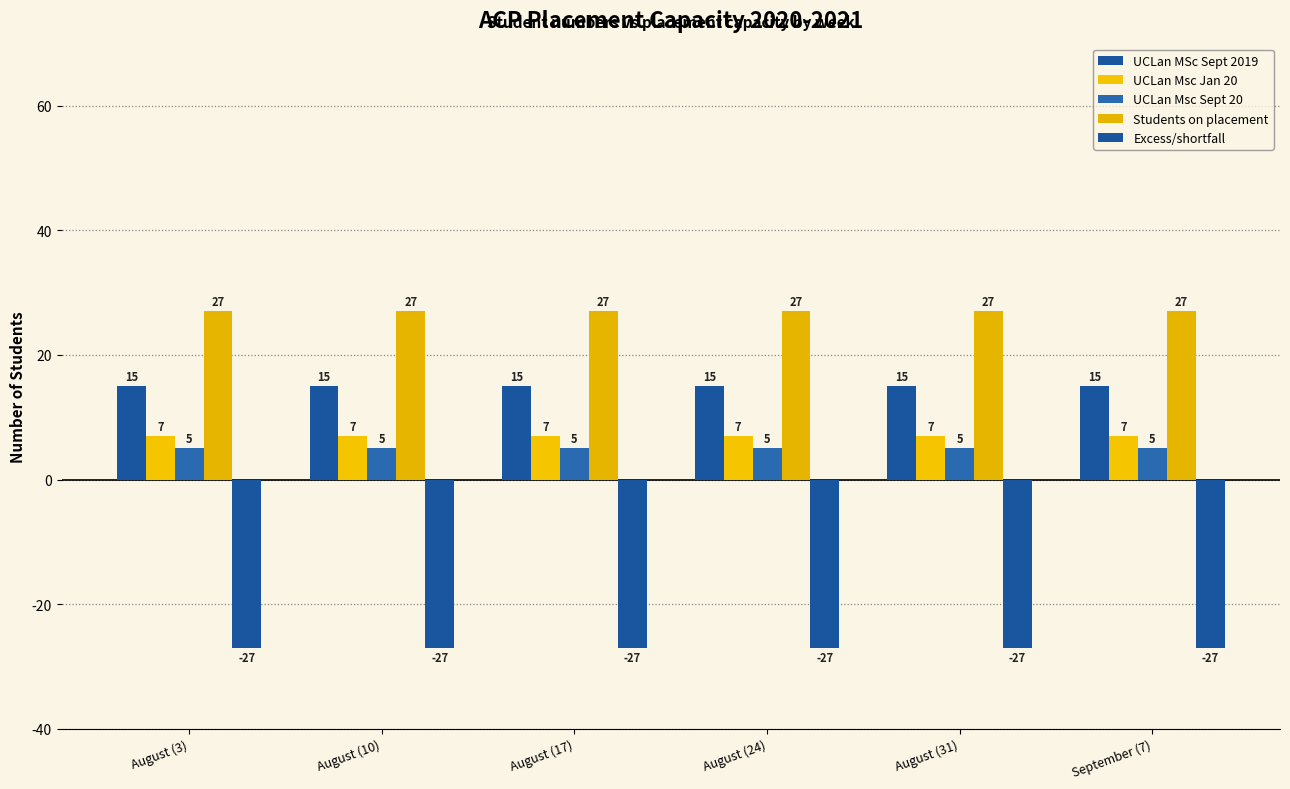

How many categories are shown in the chart?

6